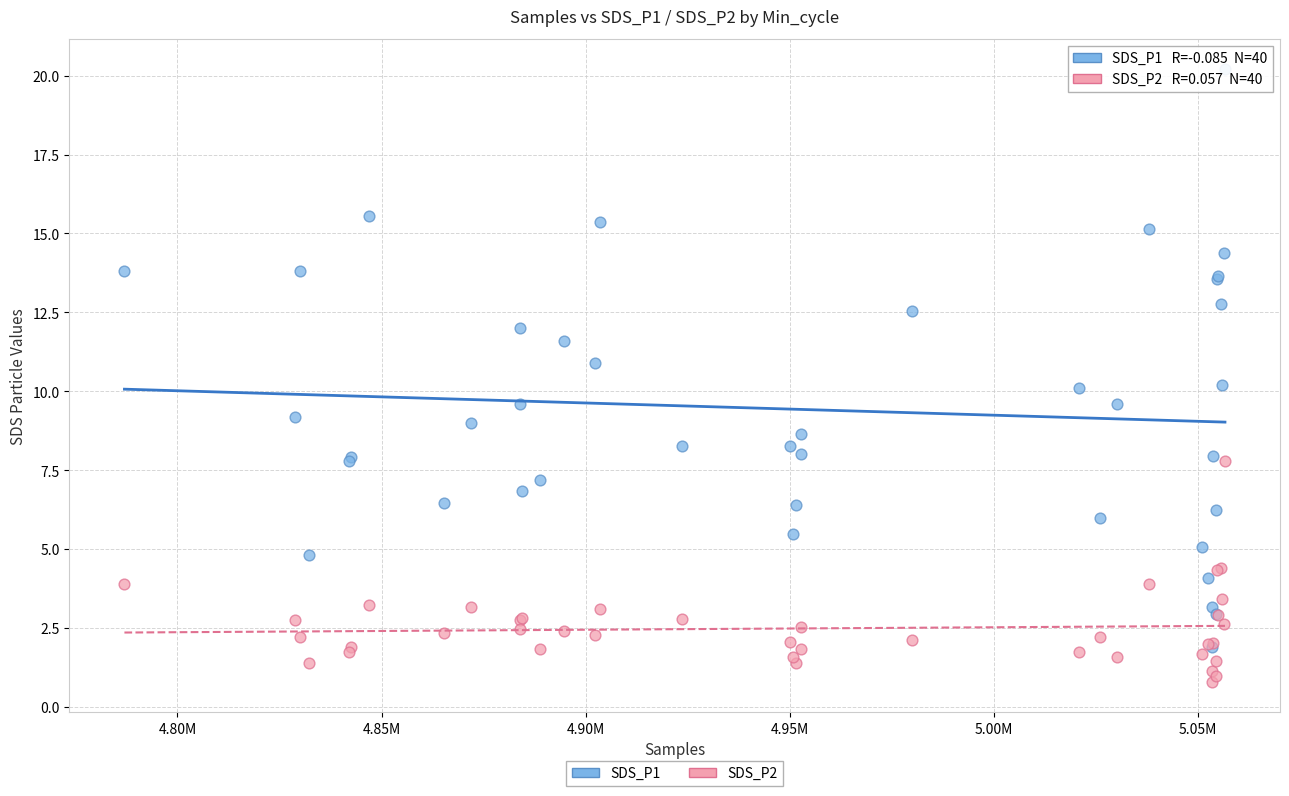

What are all the series names shown in the legend?

SDS_P1, SDS_P2